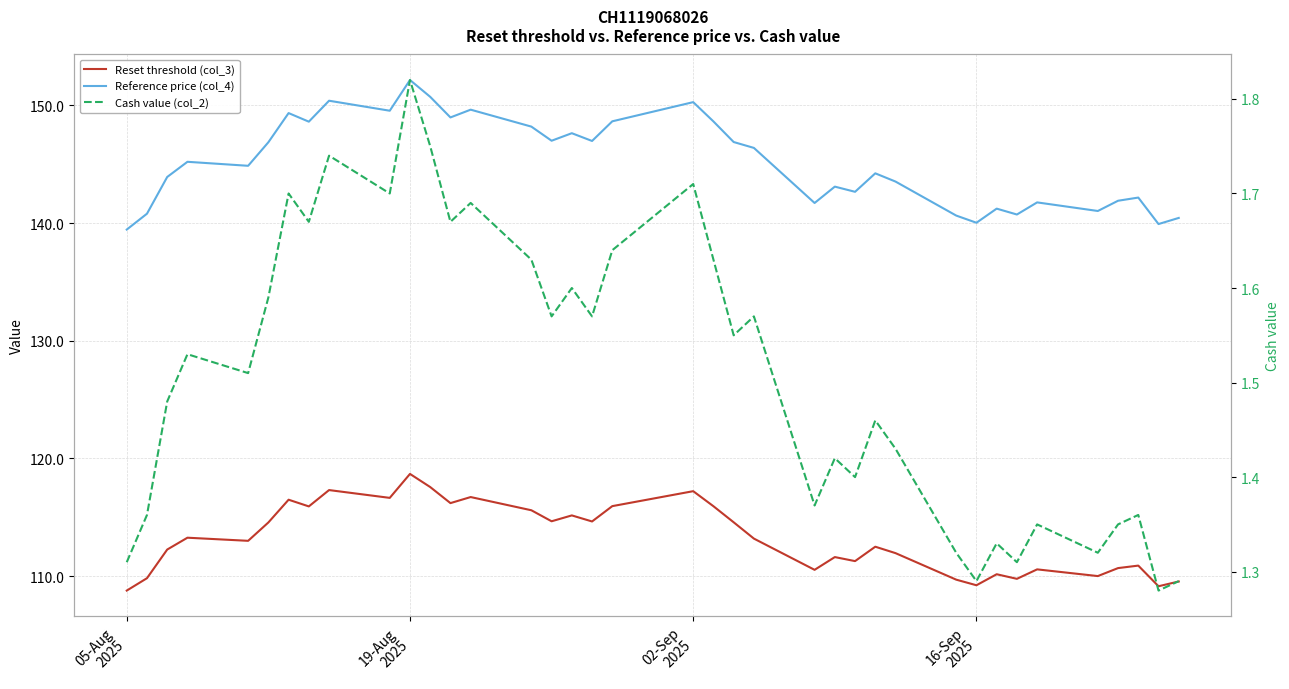

What are all the series names shown in the legend?

Reset threshold (col_3), Reference price (col_4), Cash value (col_2)